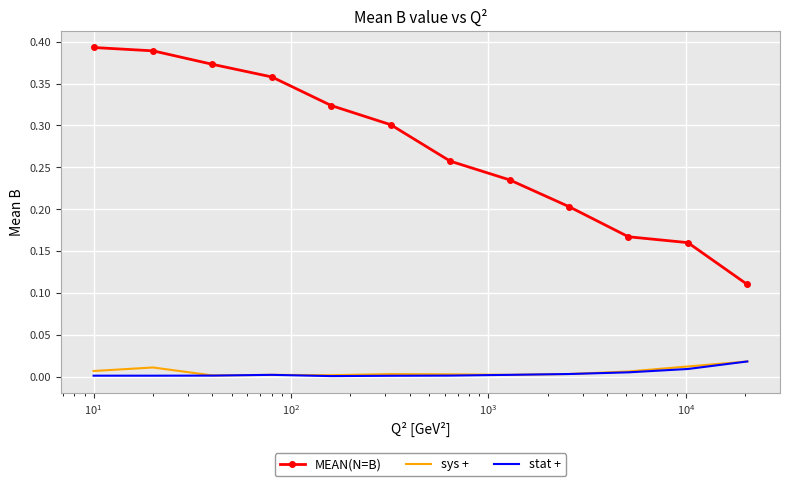

True or false: sys + and MEAN(N=B) intersect in this chart.

False